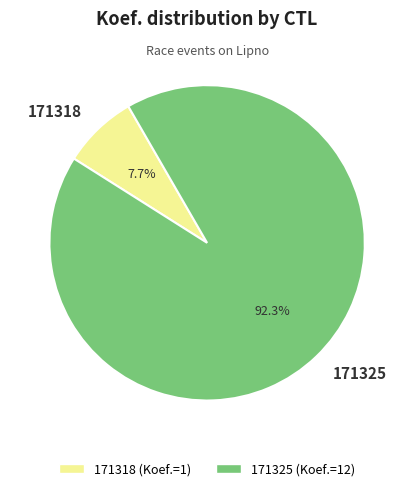

Rank the categories by value from highest to lowest.

171325, 171318